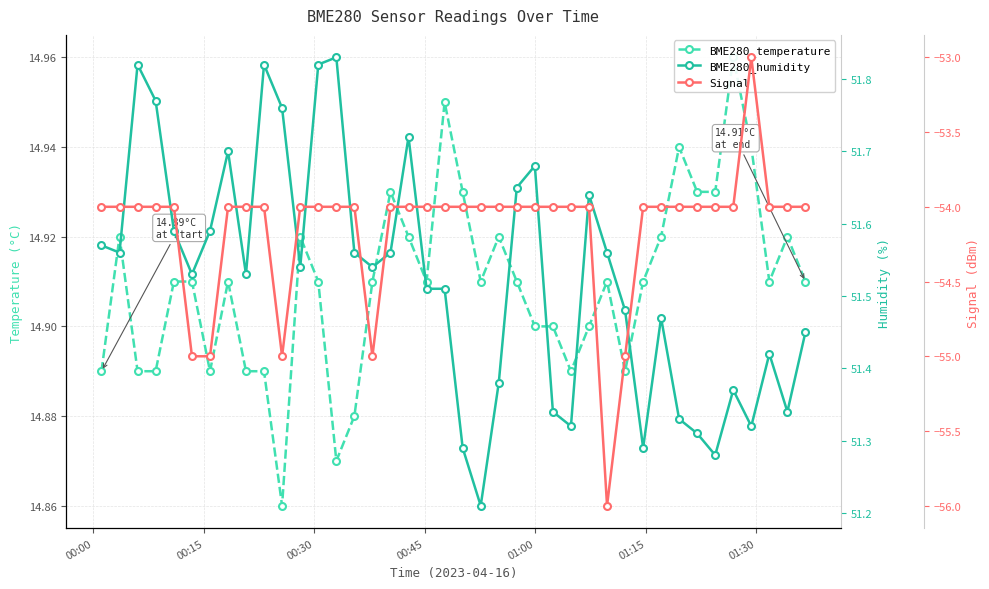

What is the highest value of the Signal series?

-53.0